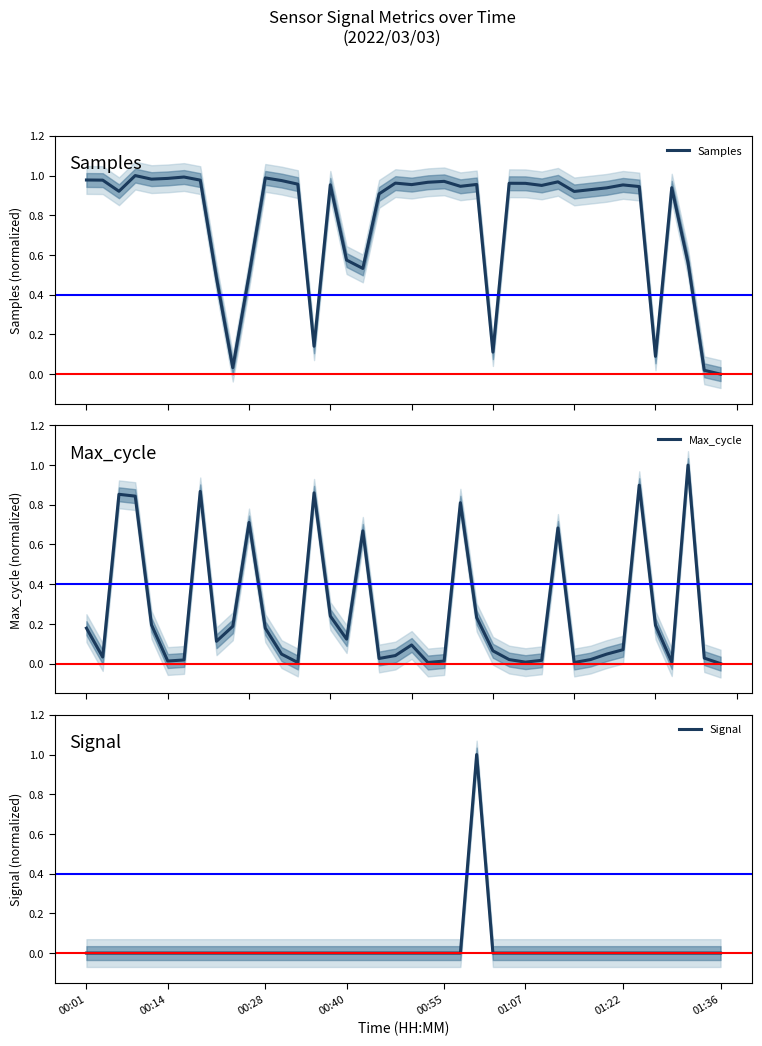

How many distinct data groups are displayed?

3